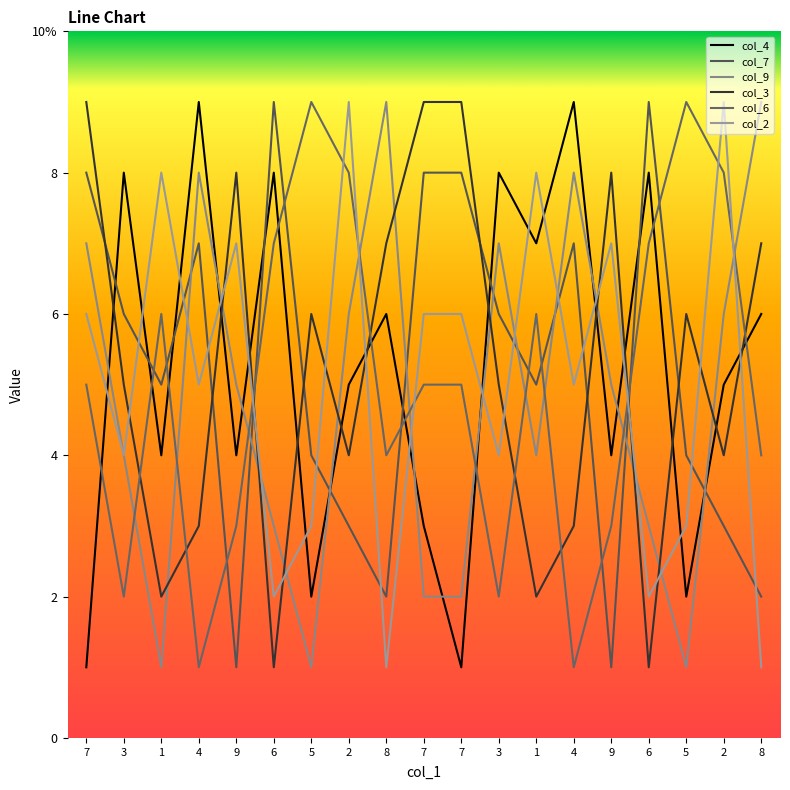

True or false: col_4 has more than 2 points higher than both neighbors.

True